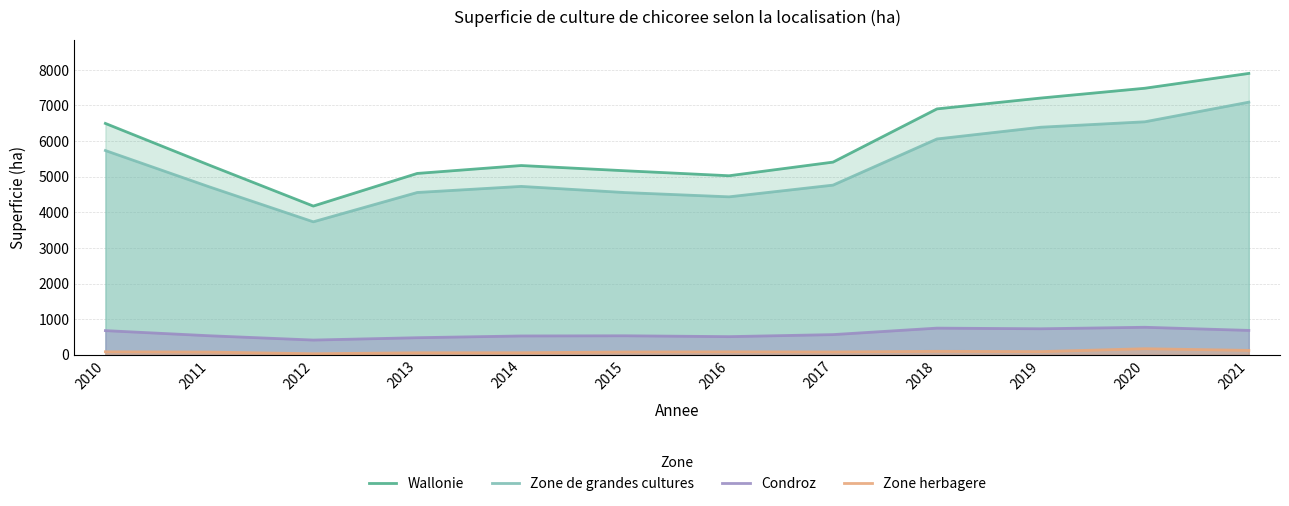

Where is Zone de grandes cultures nearest to the value 5412?

2010